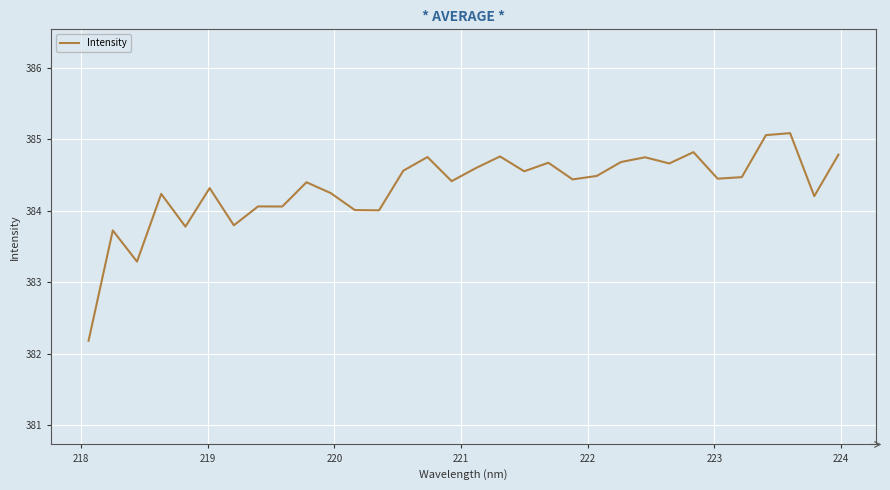

What is the greatest value displayed?

385.1